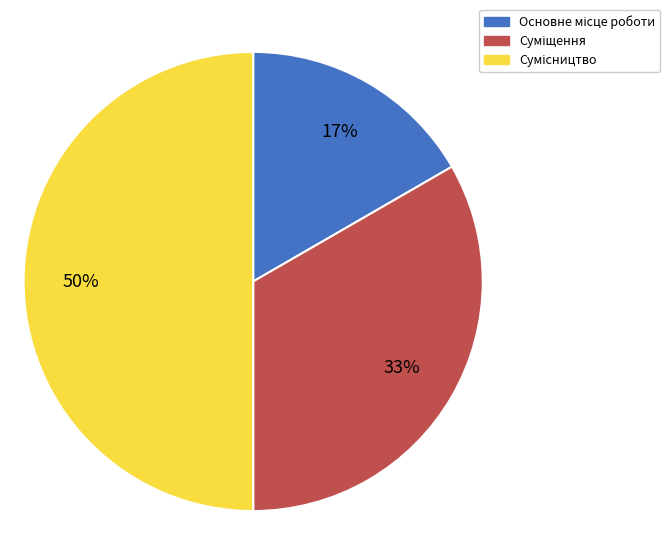

To the nearest percent, what is the average slice percentage?

33%